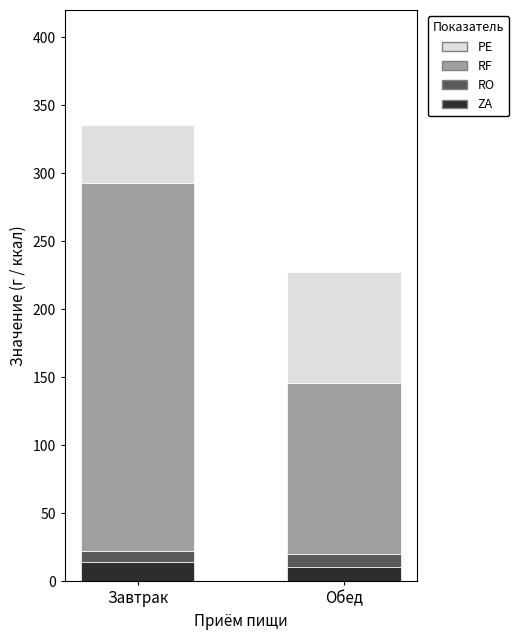

What is the average value of the ZA series?

12.6